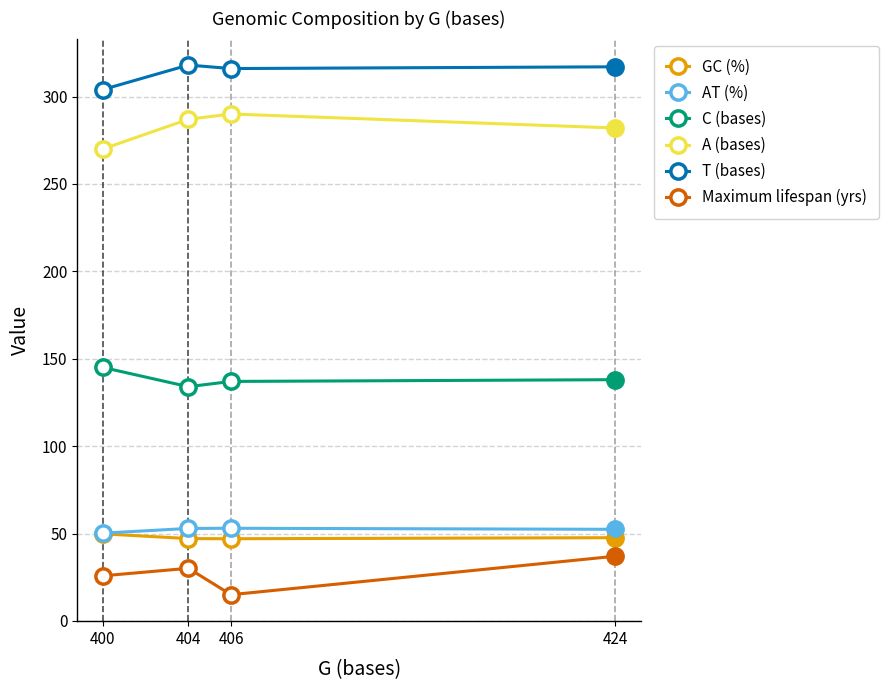

Count the number of data series in this chart.

6